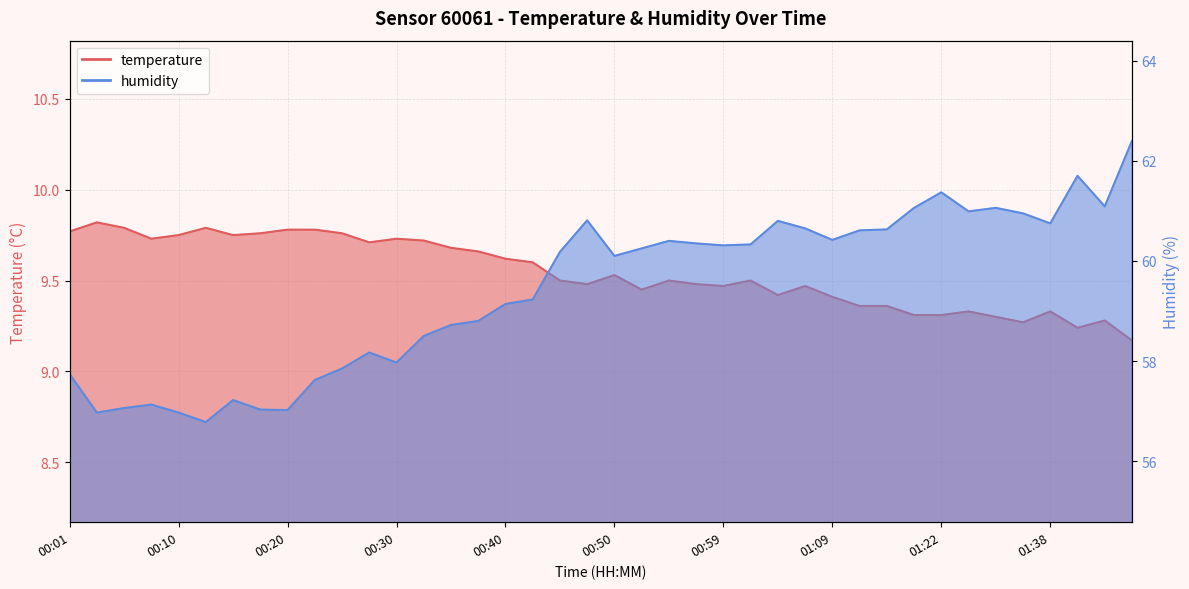

Reading right to left, list all the values displayed in this chart.

temperature: 01:46=9.2	01:43=9.3	01:41=9.2	01:38=9.3	01:35=9.3	01:27=9.3	01:24=9.3	01:22=9.3	01:17=9.3	01:14=9.4	01:12=9.4	01:09=9.4	01:07=9.5	01:04=9.4	01:02=9.5	00:59=9.5	00:57=9.5	00:54=9.5	00:52=9.4	00:50=9.5	00:47=9.5	00:45=9.5	00:42=9.6	00:40=9.6	00:37=9.7	00:35=9.7	00:33=9.7	00:30=9.7	00:28=9.7	00:25=9.8	00:23=9.8	00:20=9.8	00:18=9.8	00:15=9.8	00:13=9.8	00:10=9.8	00:08=9.7	00:06=9.8	00:03=9.8	00:01=9.8
humidity: 01:46=62.4	01:43=61.1	01:41=61.7	01:38=60.8	01:35=61.0	01:27=61.1	01:24=61.0	01:22=61.4	01:17=61.1	01:14=60.6	01:12=60.6	01:09=60.4	01:07=60.6	01:04=60.8	01:02=60.3	00:59=60.3	00:57=60.4	00:54=60.4	00:52=60.2	00:50=60.1	00:47=60.8	00:45=60.2	00:42=59.2	00:40=59.1	00:37=58.8	00:35=58.7	00:33=58.5	00:30=58.0	00:28=58.2	00:25=57.9	00:23=57.6	00:20=57.0	00:18=57.0	00:15=57.2	00:13=56.8	00:10=57.0	00:08=57.1	00:06=57.1	00:03=57.0	00:01=57.7